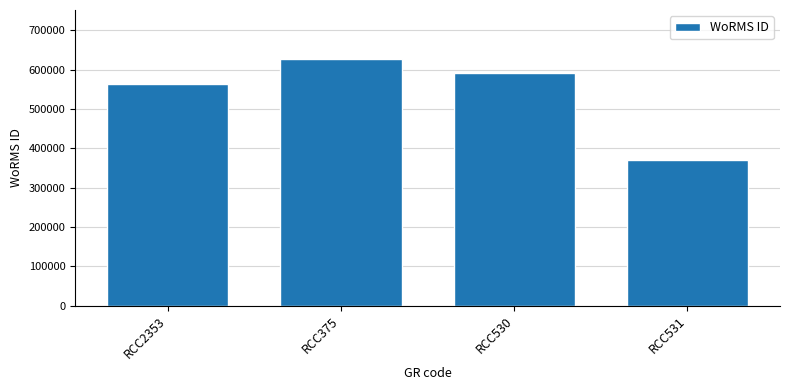

Reading left to right, extract all data points from this chart.

562852	625997	590828	369855